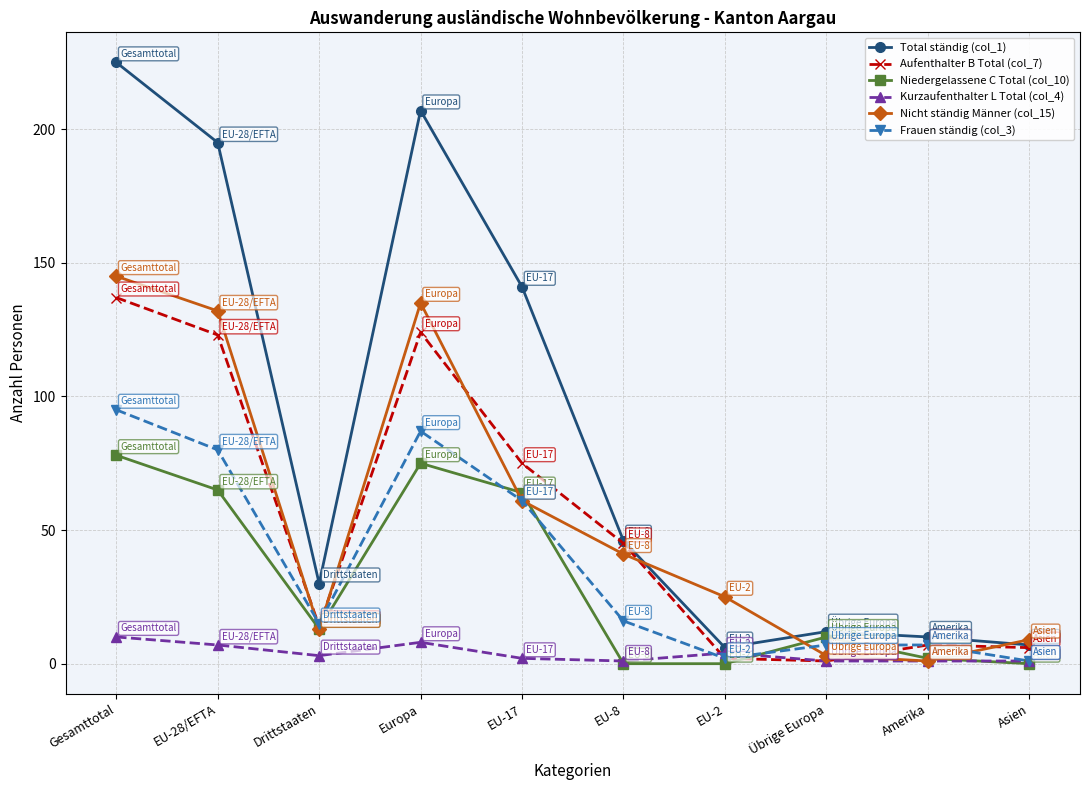

Reading left to right, extract all data points from this chart.

Total ständig (col_1): Gesamttotal=225	EU-28/EFTA=195	Drittstaaten=30	Europa=207	EU-17=141	EU-8=46	EU-2=6	Übrige Europa=12	Amerika=10	Asien=7
Aufenthalter B Total (col_7): Gesamttotal=137	EU-28/EFTA=123	Drittstaaten=14	Europa=124	EU-17=75	EU-8=45	EU-2=2	Übrige Europa=1	Amerika=7	Asien=6
Niedergelassene C Total (col_10): Gesamttotal=78	EU-28/EFTA=65	Drittstaaten=13	Europa=75	EU-17=64	EU-8=0	EU-2=0	Übrige Europa=10	Amerika=2	Asien=0
Kurzaufenthalter L Total (col_4): Gesamttotal=10	EU-28/EFTA=7	Drittstaaten=3	Europa=8	EU-17=2	EU-8=1	EU-2=4	Übrige Europa=1	Amerika=1	Asien=1
Nicht ständig Männer (col_15): Gesamttotal=145	EU-28/EFTA=132	Drittstaaten=13	Europa=135	EU-17=61	EU-8=41	EU-2=25	Übrige Europa=3	Amerika=1	Asien=9
Frauen ständig (col_3): Gesamttotal=95	EU-28/EFTA=80	Drittstaaten=15	Europa=87	EU-17=61	EU-8=16	EU-2=2	Übrige Europa=7	Amerika=7	Asien=1